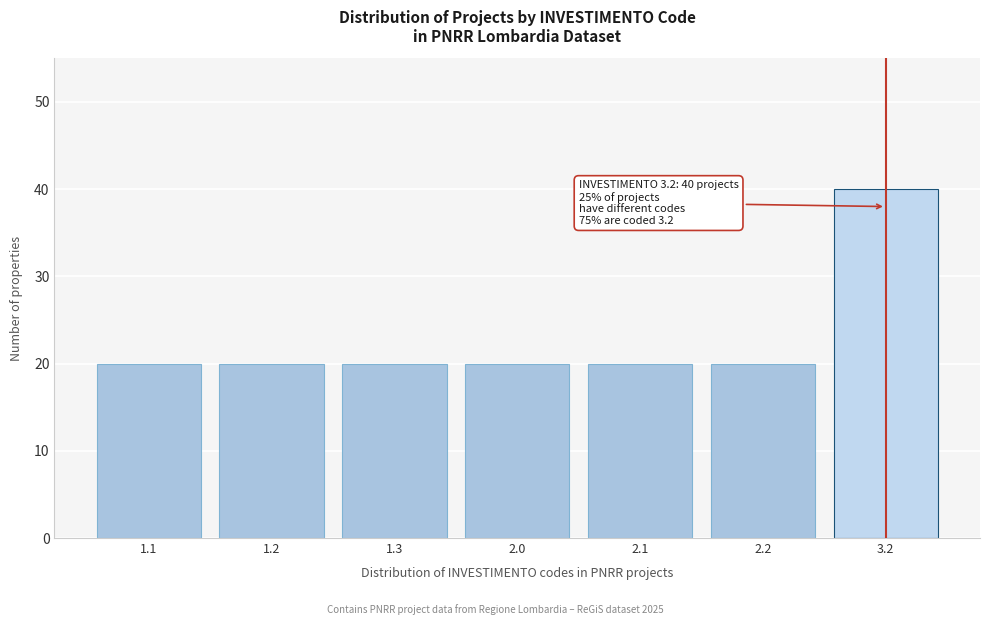

Reading left to right, transcribe all the data shown in this chart.

1.1=20	1.2=20	1.3=20	2.0=20	2.1=20	2.2=20	3.2=40